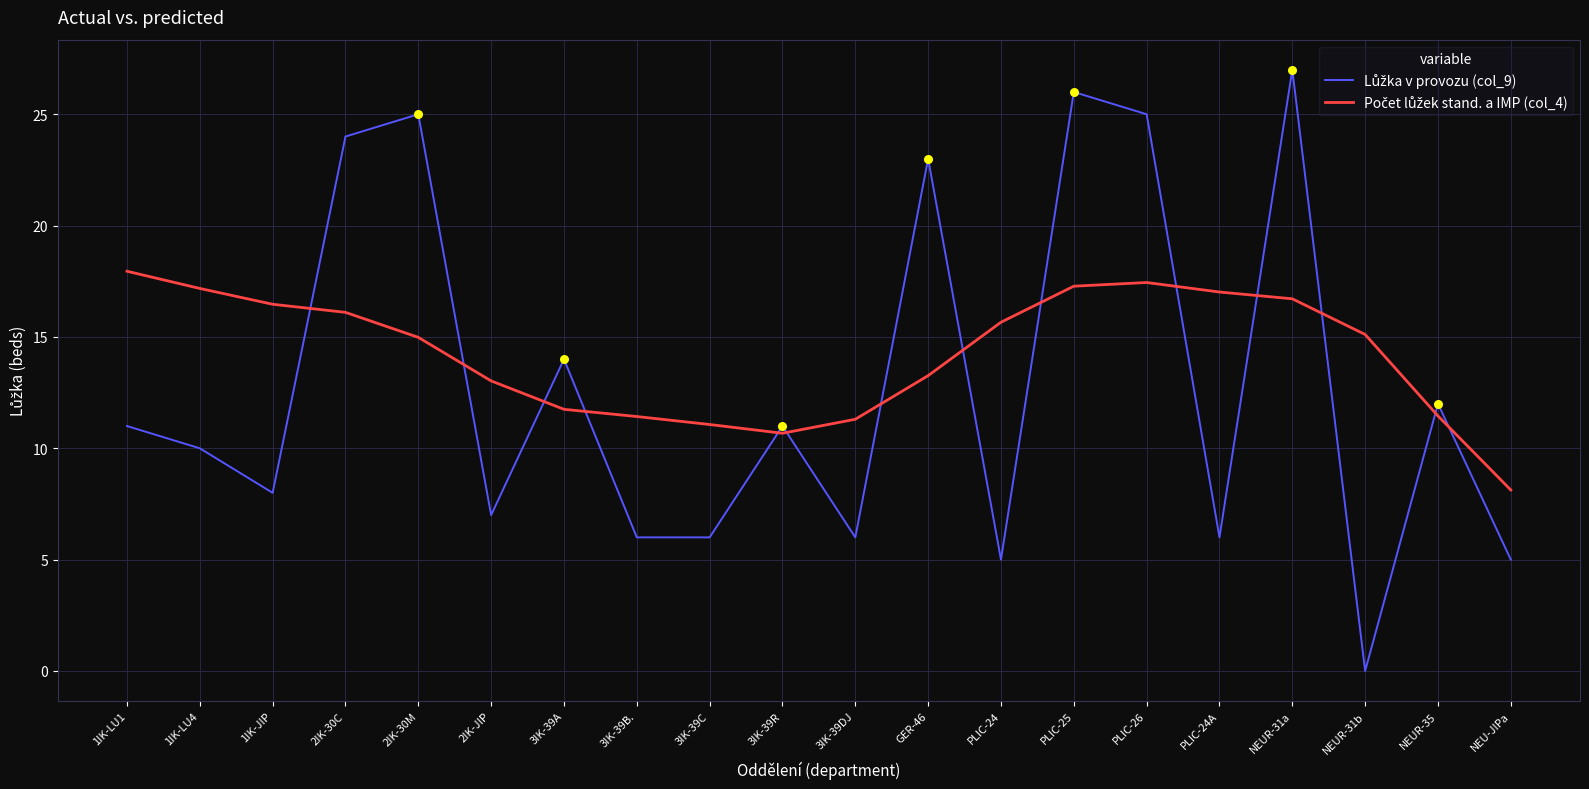

What is the difference between the highest and lowest values at PLIC-24?

10.7